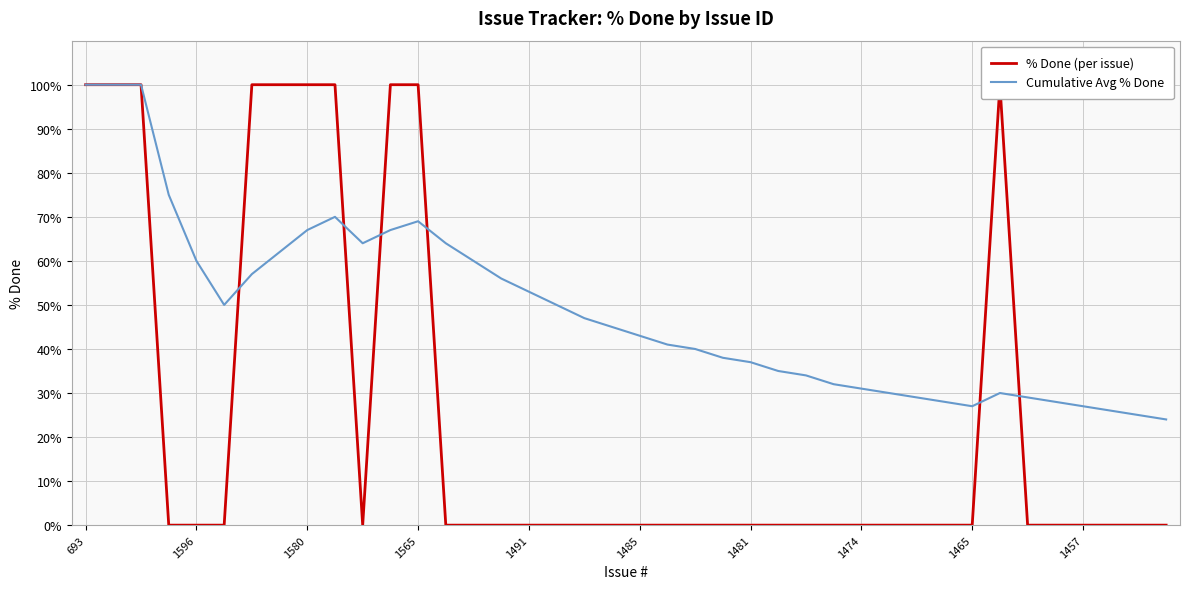

How many interior local peaks does the % Done (per issue) series have?

1